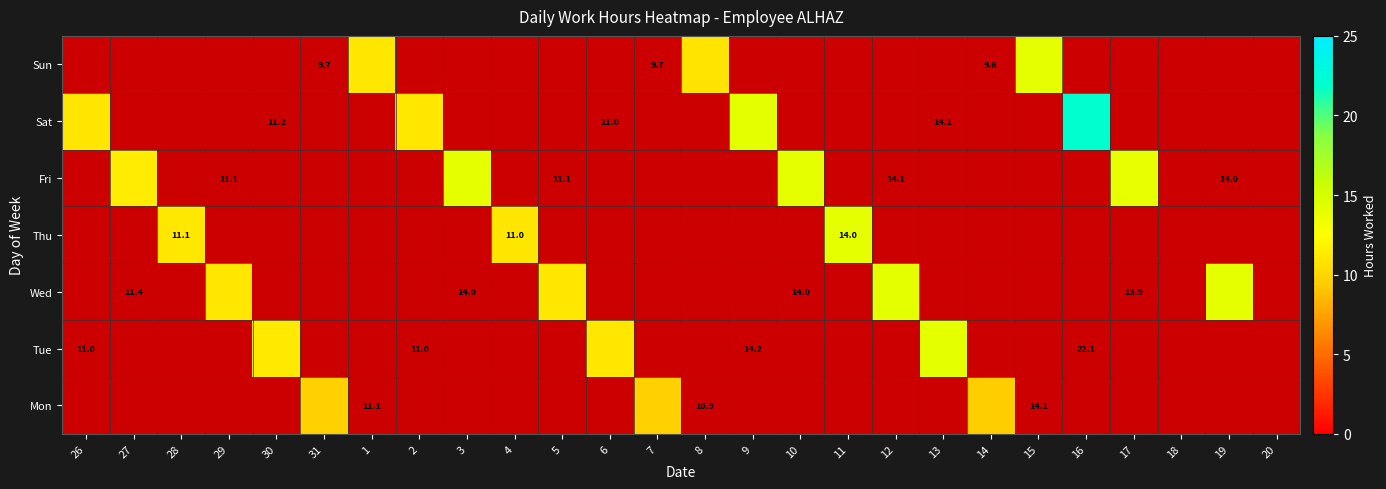

Is the value of Tue at 1 greater than the value of Wed at 28?

No